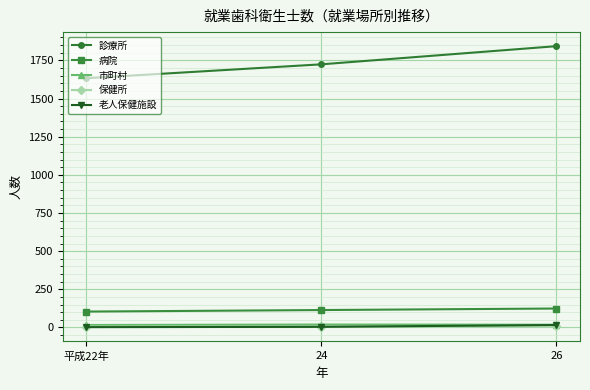

What are all the series names shown in the legend?

診療所, 病院, 市町村, 保健所, 老人保健施設